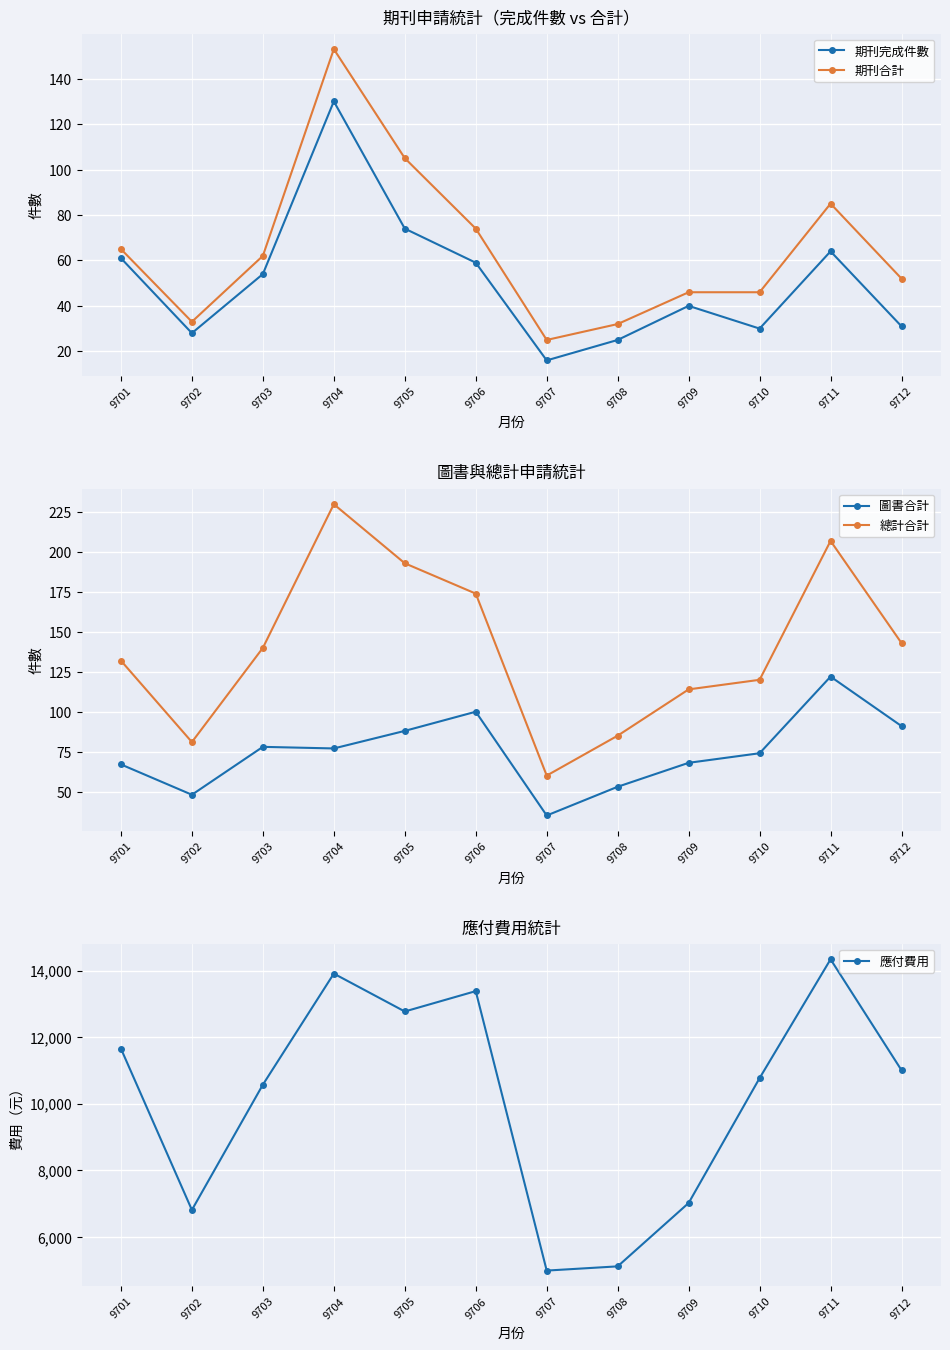

At which category is the sum across all series the highest?

9711